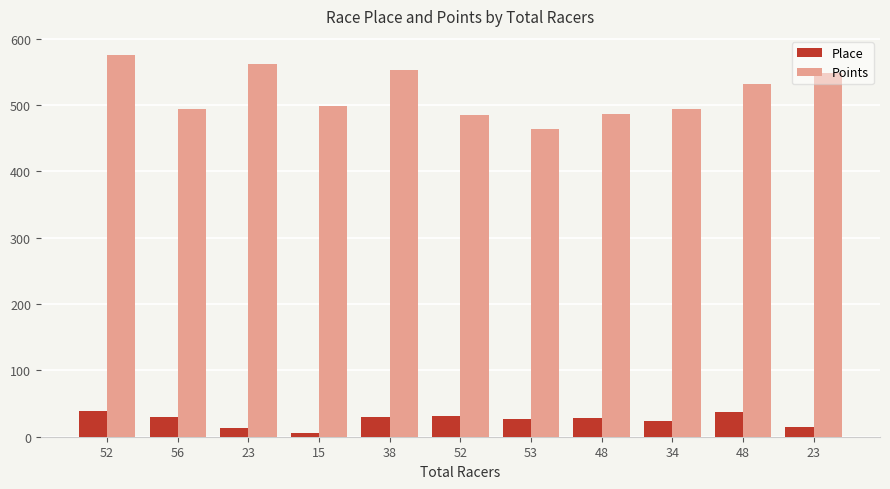

At which label is Place closest to 22?

34